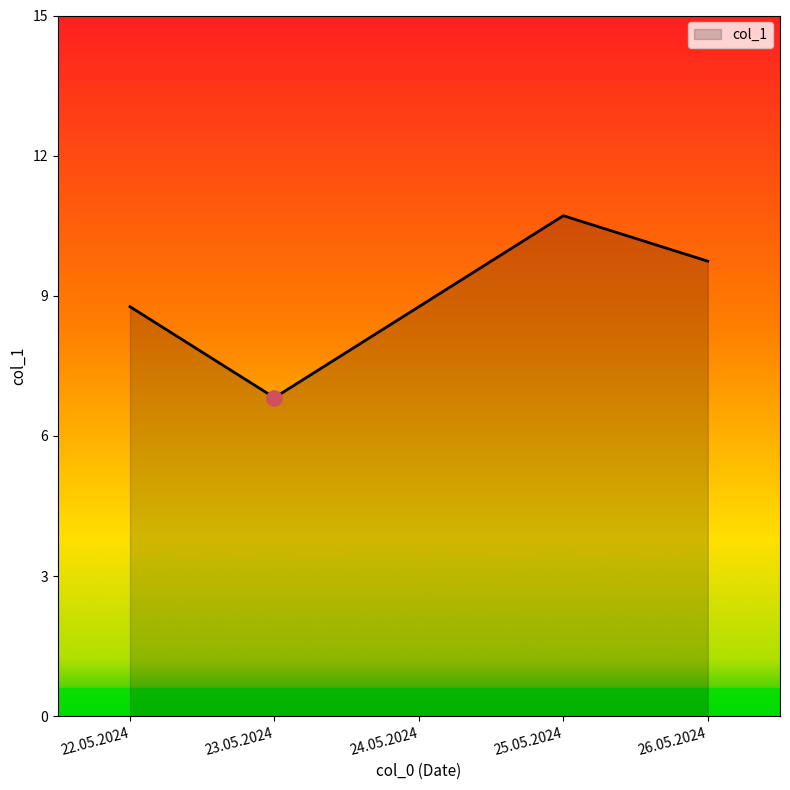

Between 26.05.2024 and 22.05.2024, which is larger?

26.05.2024